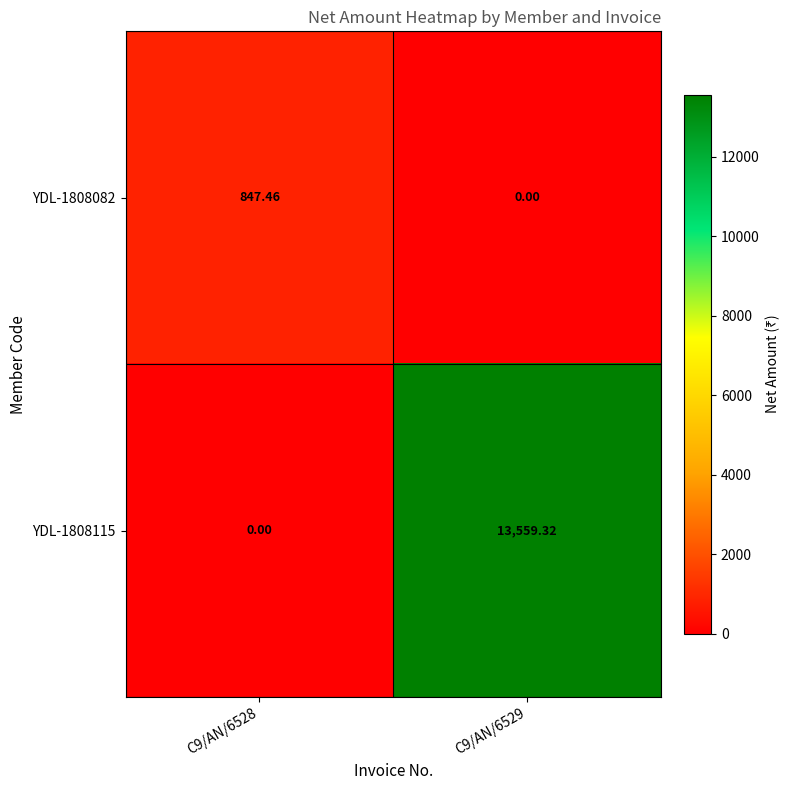

What is the difference between the highest and lowest values at C9/AN/6529?

13559.3